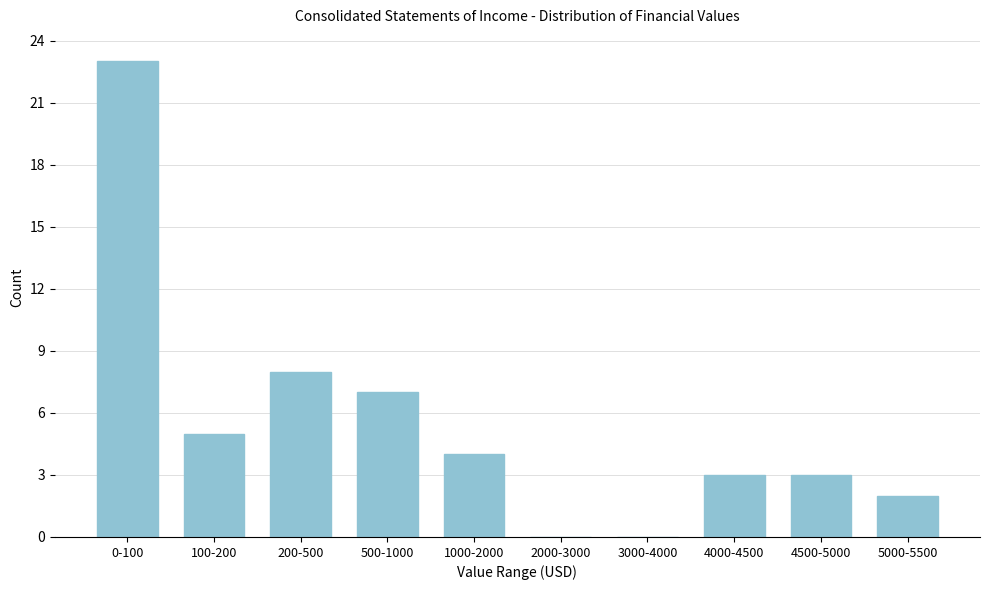

Reading left to right, what are all the values shown in this chart?

0-100=23	100-200=5	200-500=8	500-1000=7	1000-2000=4	2000-3000=0	3000-4000=0	4000-4500=3	4500-5000=3	5000-5500=2